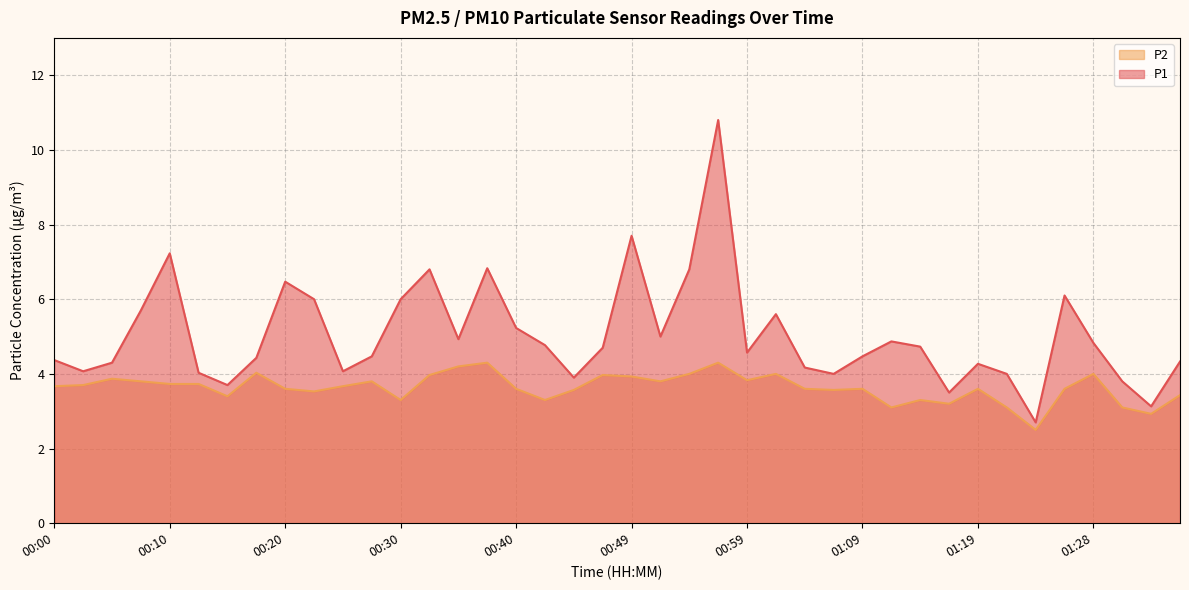

At how many categories does at least one series exceed 8?

1